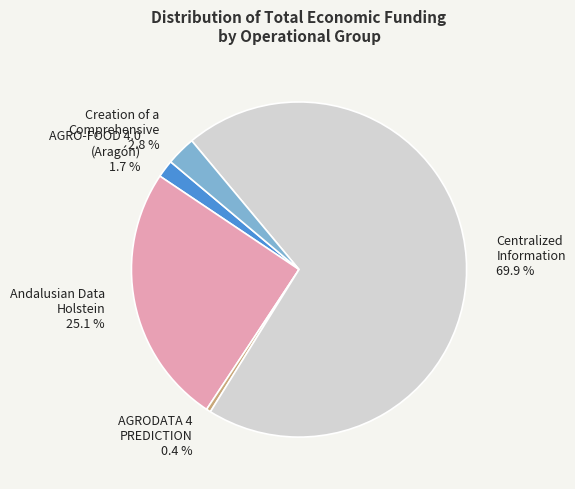

Between AGRODATA 4 PREDICTION and AGRO-FOOD 4.0 (Aragón), which is larger?

AGRO-FOOD 4.0 (Aragón)